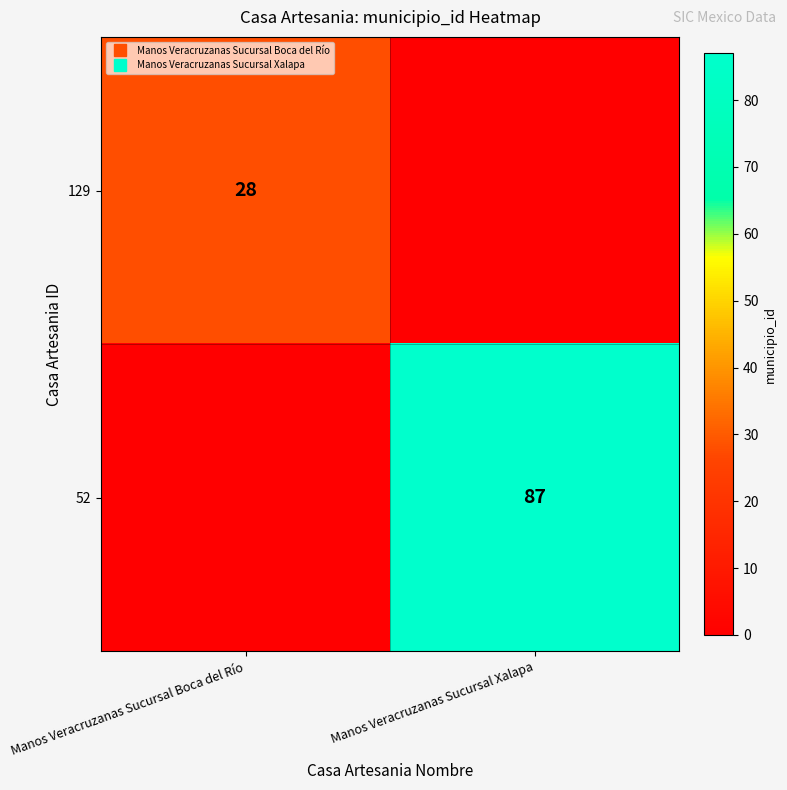

What is the spread (max minus min) of values at Manos Veracruzanas Sucursal Xalapa?

87